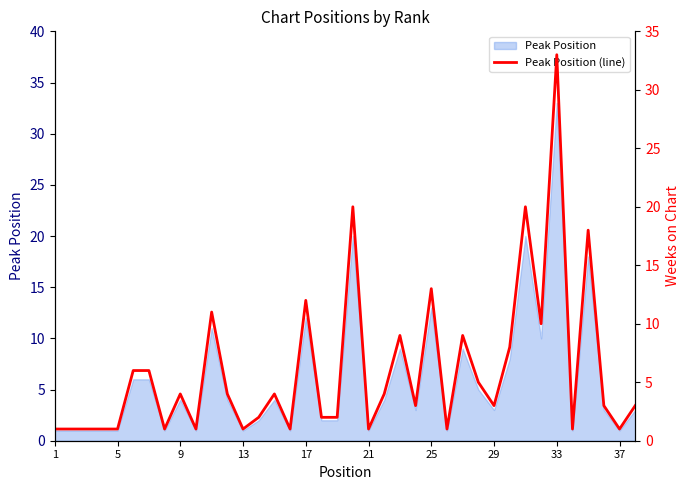

At which label does Peak Position reach its peak?

33